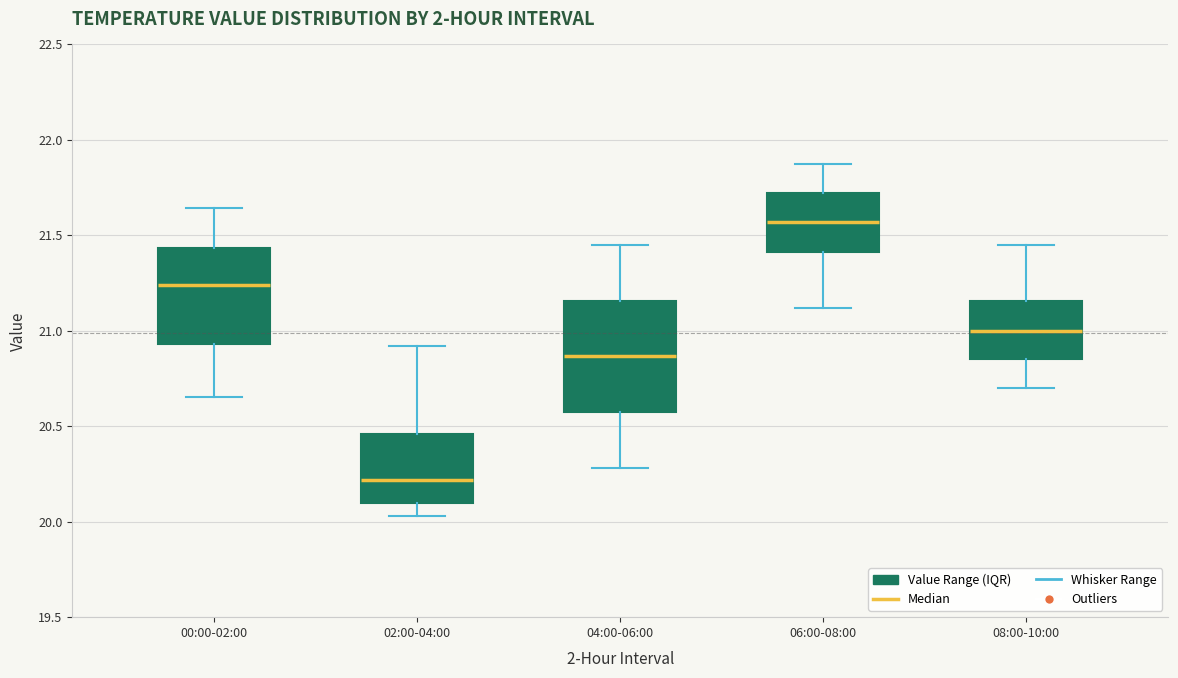

Which box's median line is the highest?

06:00-08:00